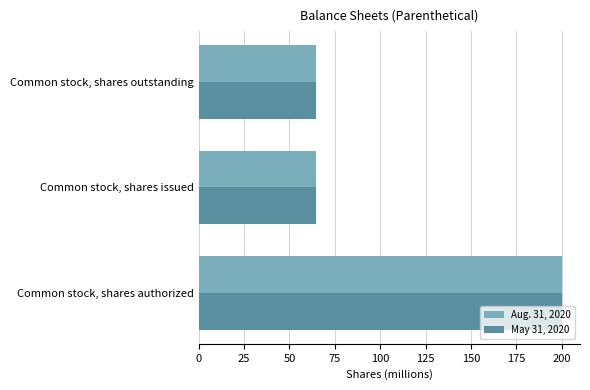

What is the total value across all series at Common stock, shares authorized?

400.0